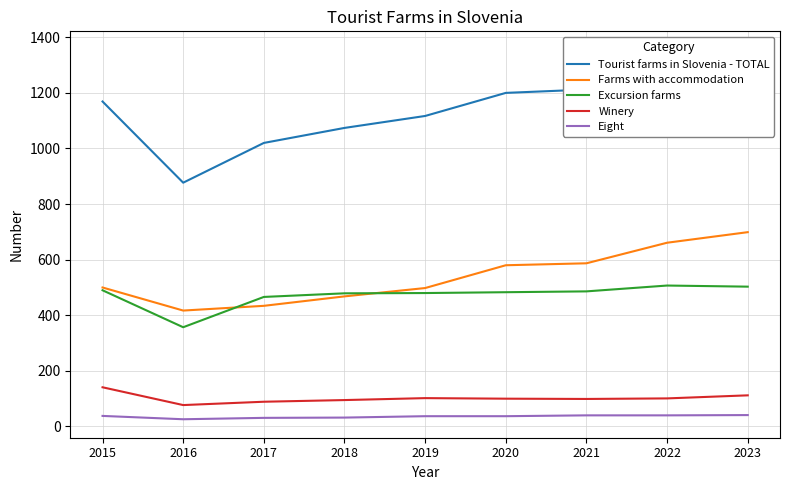

At how many categories does at least one series exceed 321?

9